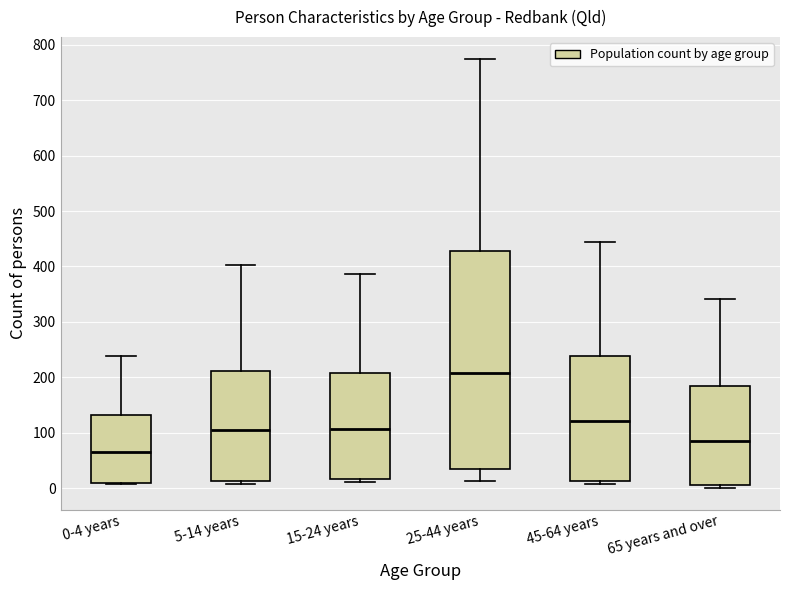

Reading left to right, read every box against the y-axis: the position of its median line, the range the box covers, and the ends of its whiskers. The values are not printed on the chart, so give them approximately, as read against the axis.

0-4 years: median 70, box 10 to 130, whiskers 10 to 240
5-14 years: median 110, box 10 to 210, whiskers 10 (just below the box's lower edge) to 400
15-24 years: median 110, box 20 to 210, whiskers 10 to 390
25-44 years: median 210, box 30 to 430, whiskers 10 to 780
45-64 years: median 120, box 10 to 240, whiskers 10 (just below the box's lower edge) to 440
65 years and over: median 80, box 10 to 180, whiskers 0 to 340